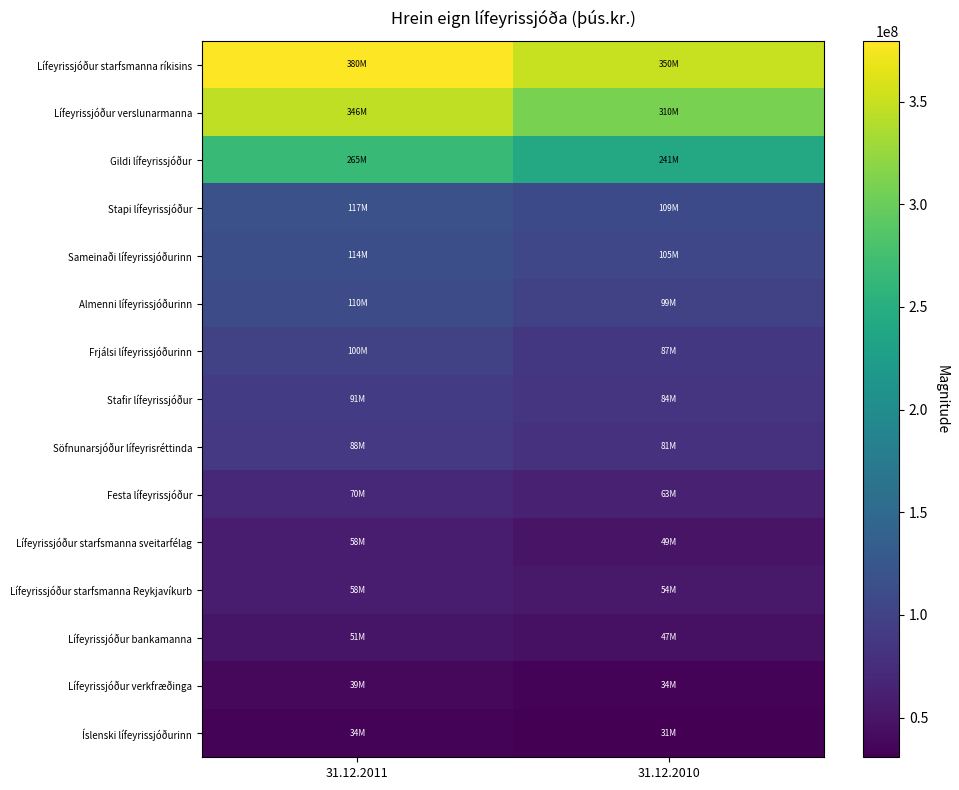

Between 31.12.2011 and 31.12.2010, which is larger?

31.12.2011